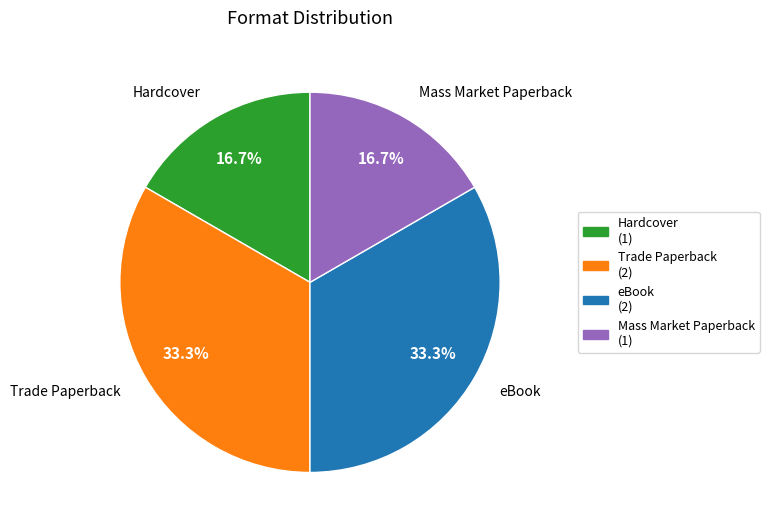

What percentage do Trade Paperback and Hardcover together represent?

50.0%